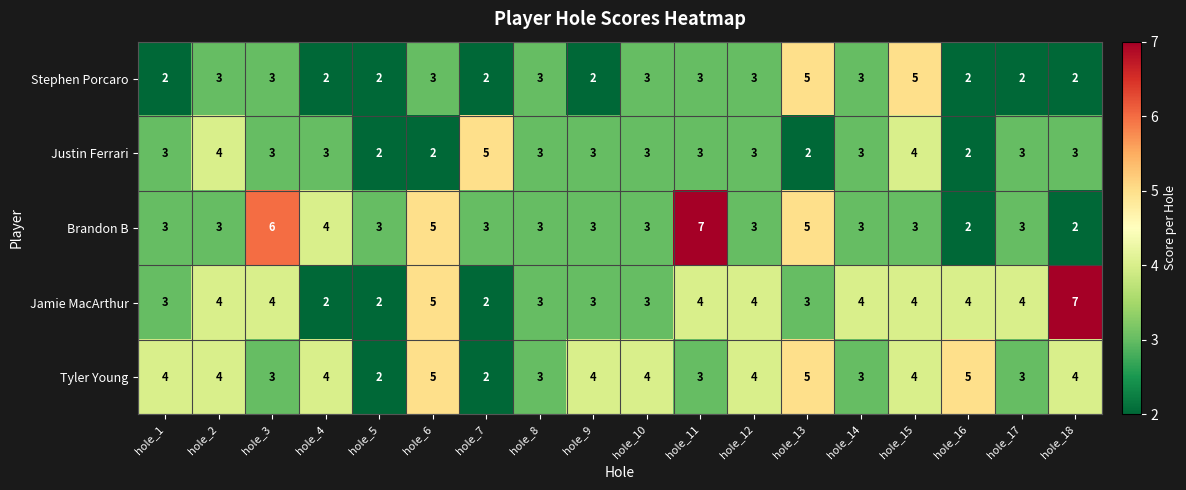

What is the spread (max minus min) of values at hole_10?

1